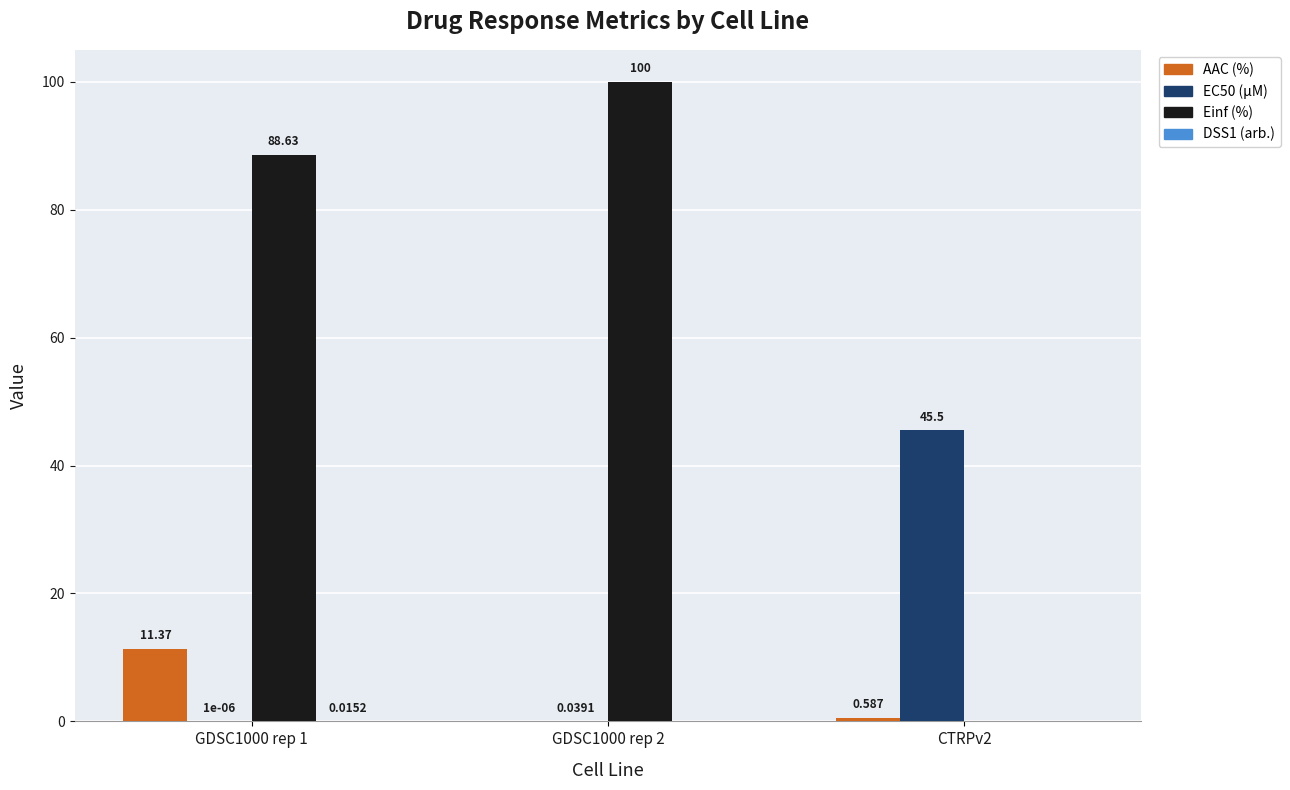

How many groups of bars are there?

3